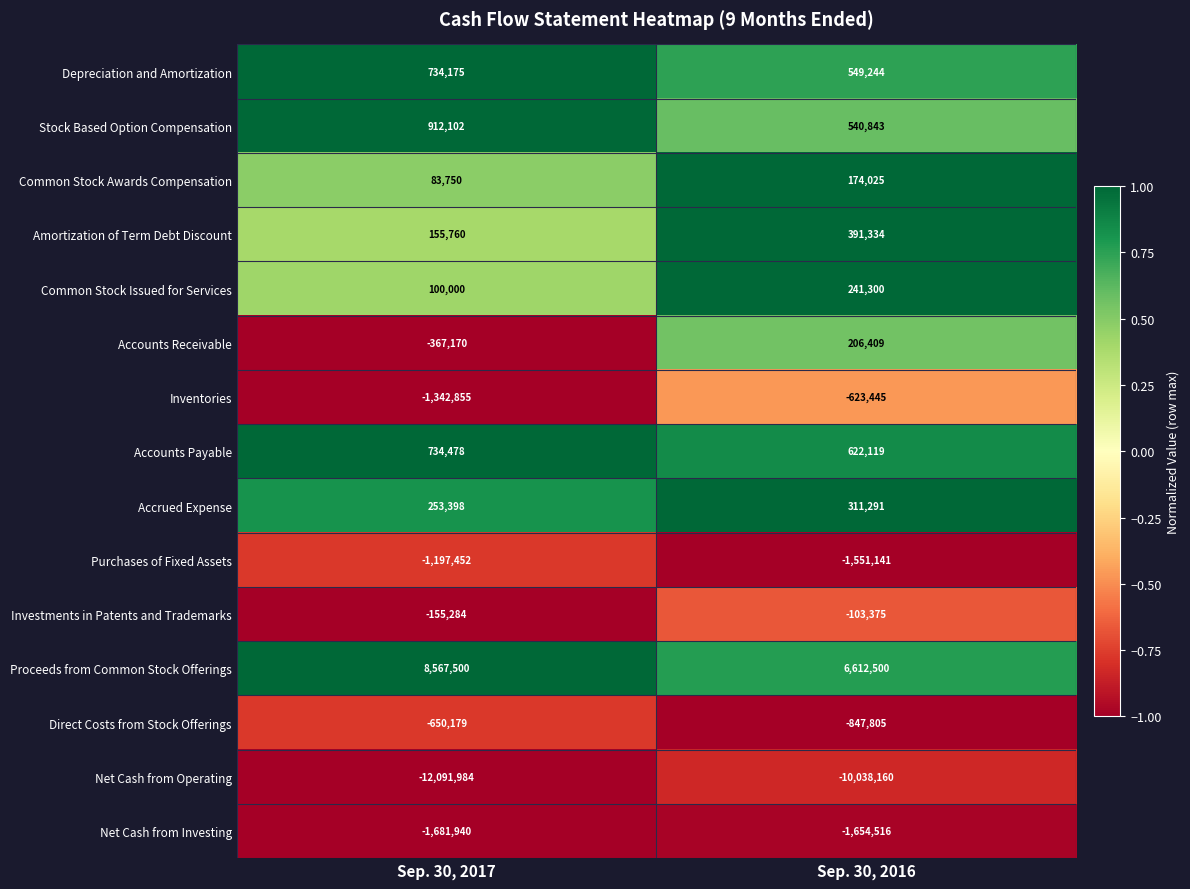

At which label is Depreciation and Amortization closest to 641709?

Sep. 30, 2016